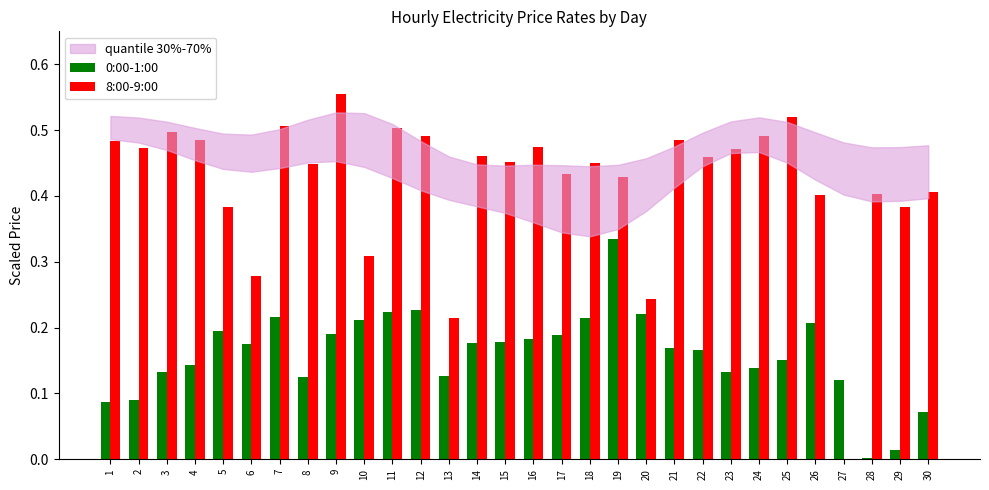

Which category has the highest value across all series?

9